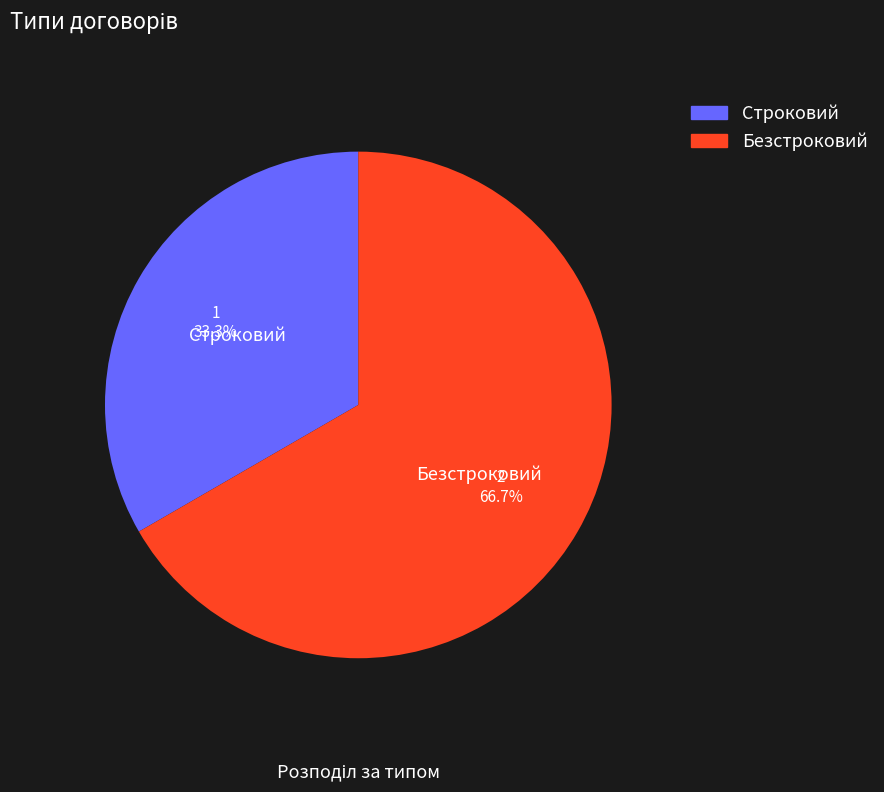

To the nearest percent, what is the average slice percentage?

50%